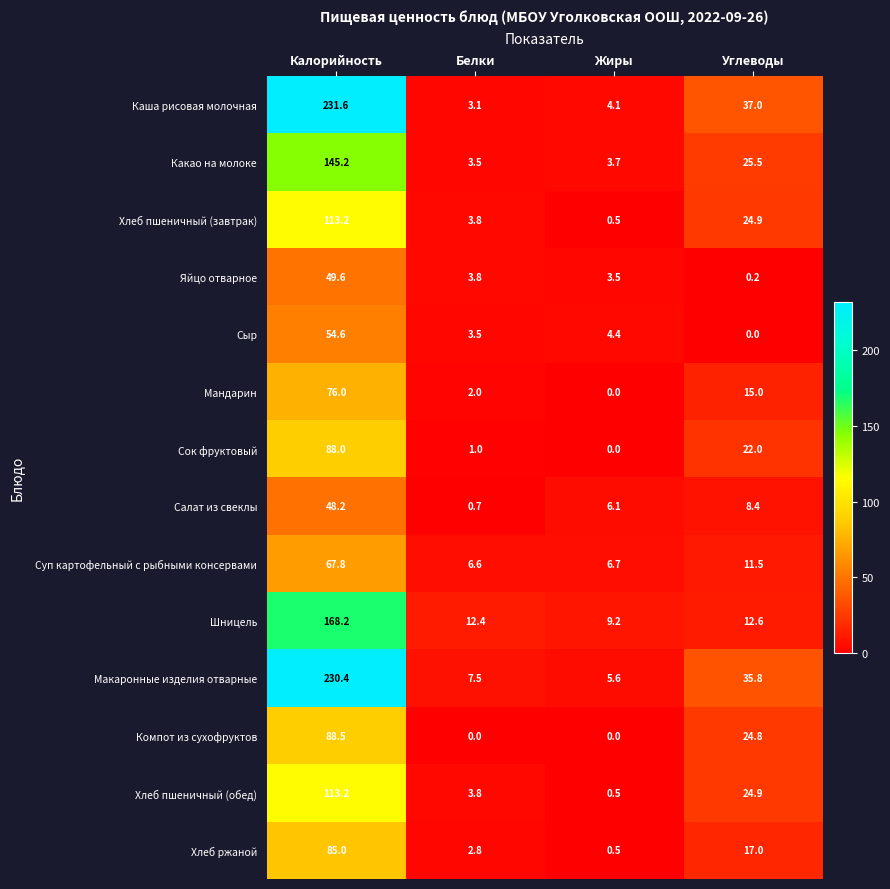

Which category has the highest value in the Какао на молоке series?

Калорийность